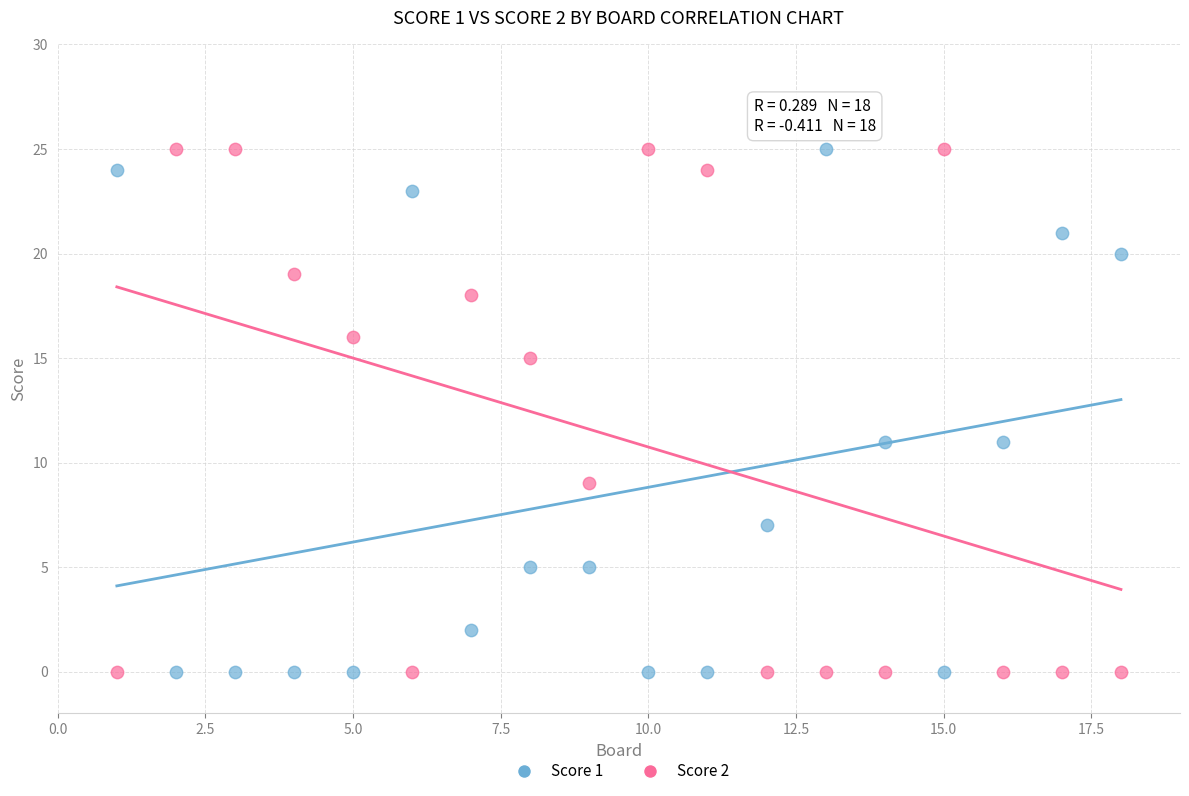

What is the X range (max minus min) for the scatter plot?

17